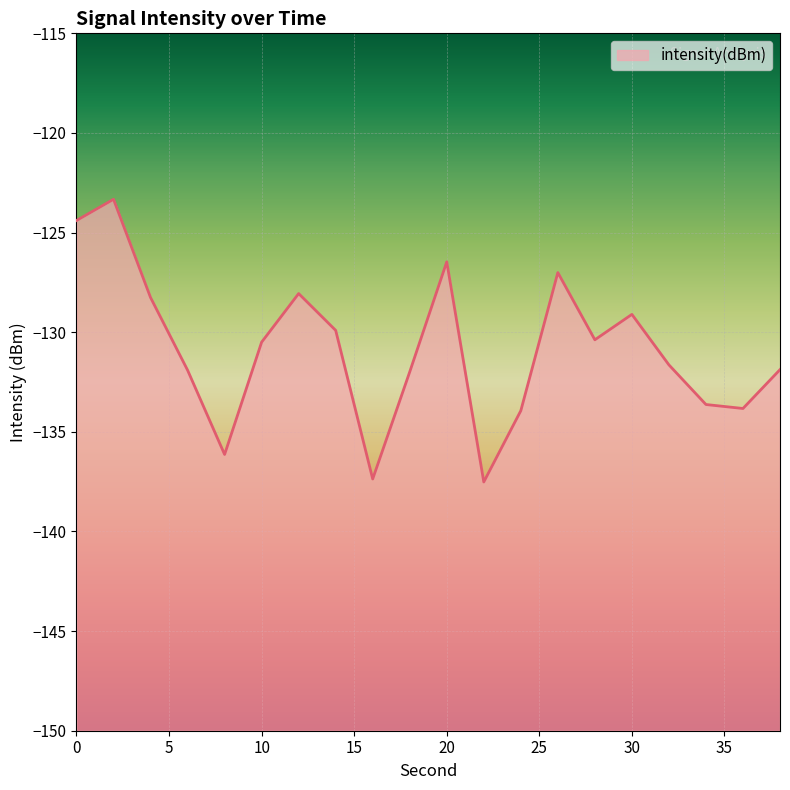

Reading right to left, list all the values displayed in this chart.

38=-131.9	36=-133.8	34=-133.6	32=-131.6	30=-129.1	28=-130.4	26=-127.0	24=-133.9	22=-137.5	20=-126.5	18=-132.0	16=-137.4	14=-129.9	12=-128.1	10=-130.5	8=-136.1	6=-131.9	4=-128.3	2=-123.3	0=-124.4